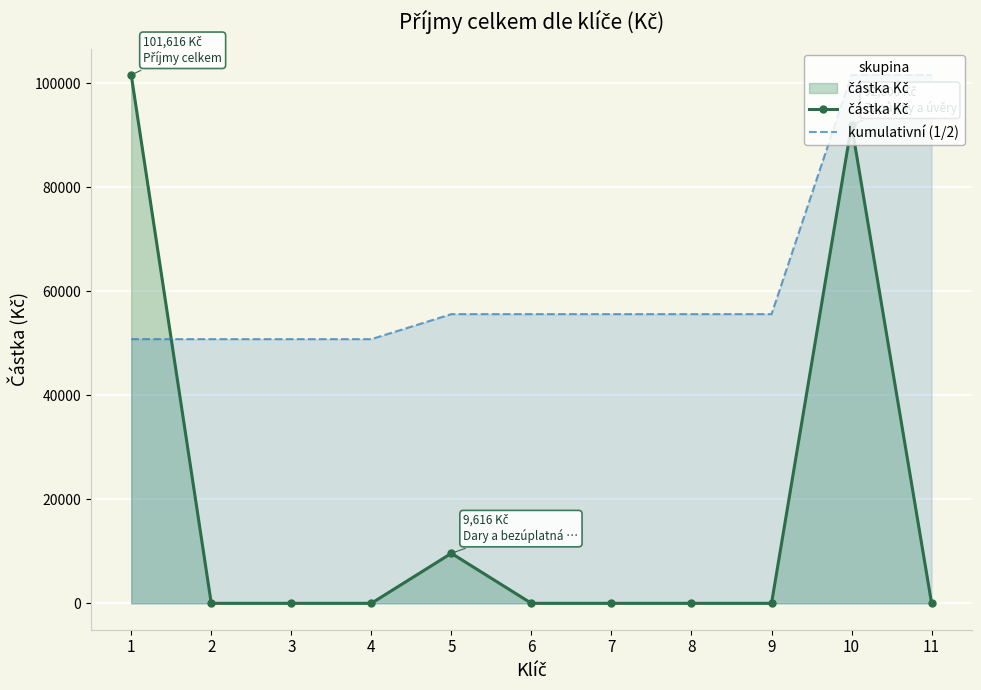

List the series in order of their peak value, lowest first.

částka Kč, kumulativní (1/2)